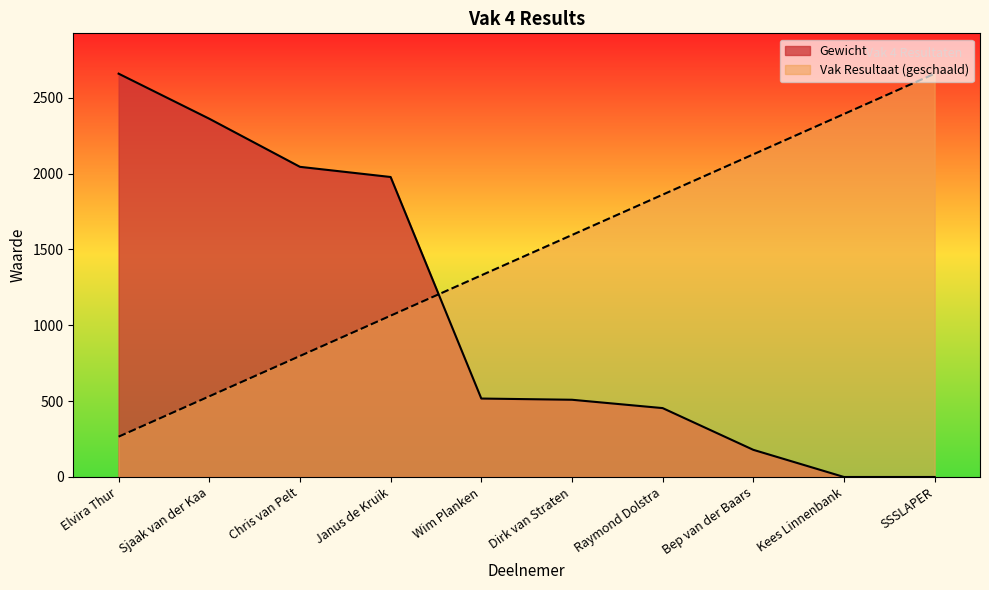

Read the Vak Resultaat value at Elvira Thur.

265.8